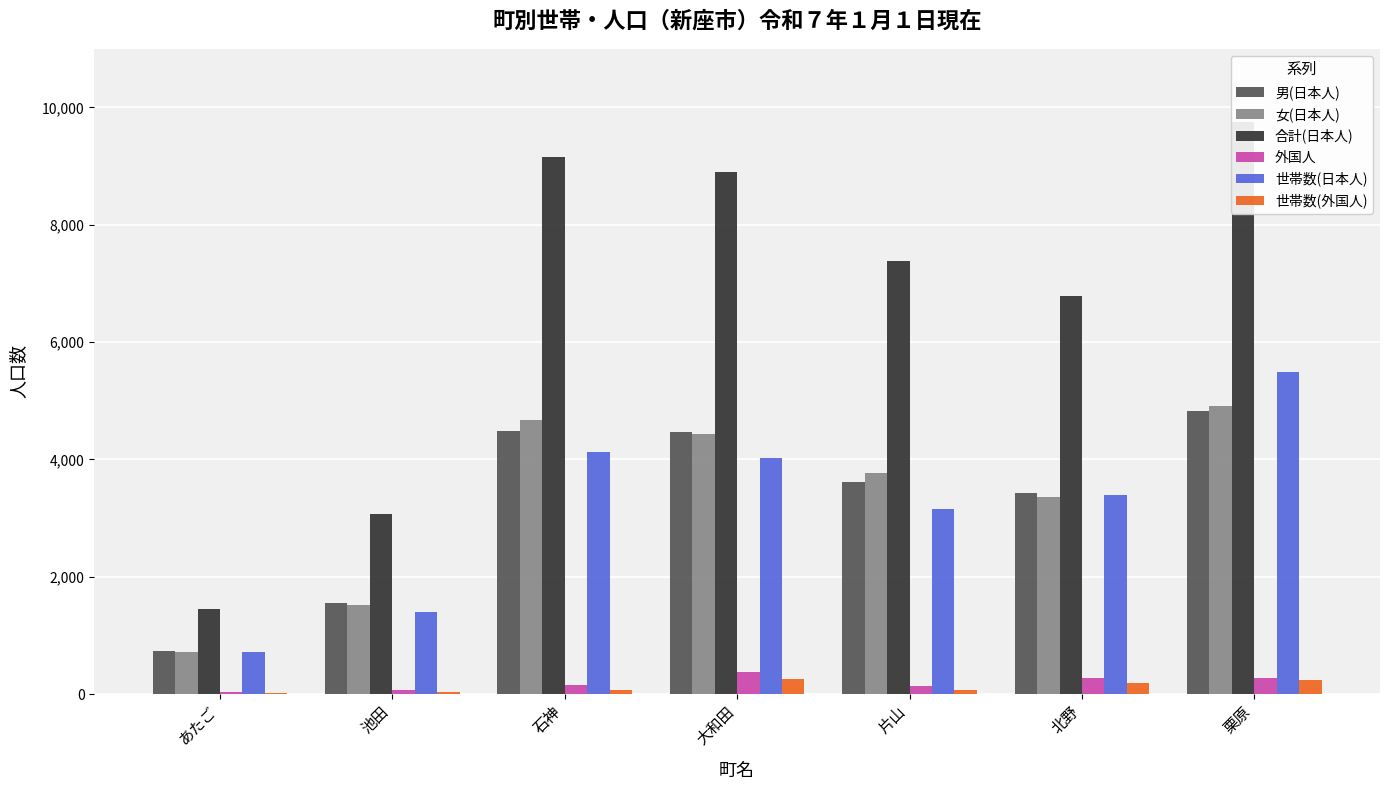

At which category does the chart reach its peak across all series?

栗原